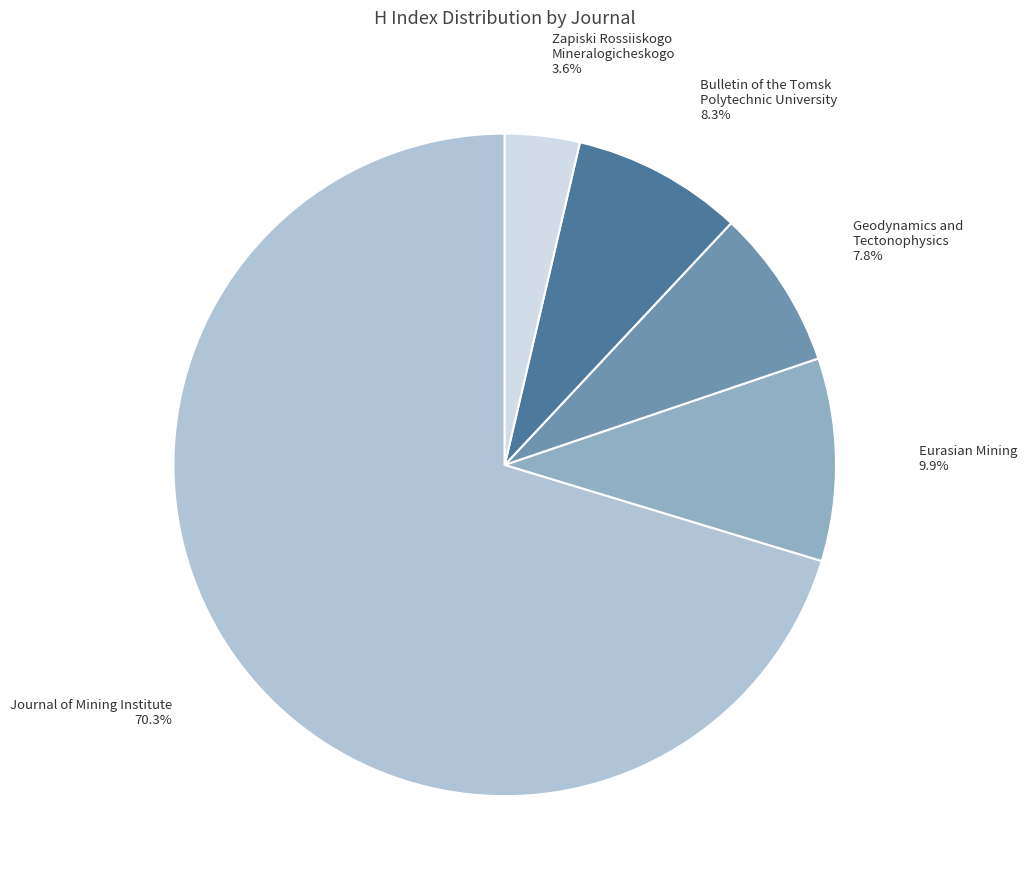

Count the number of slices in the pie.

5